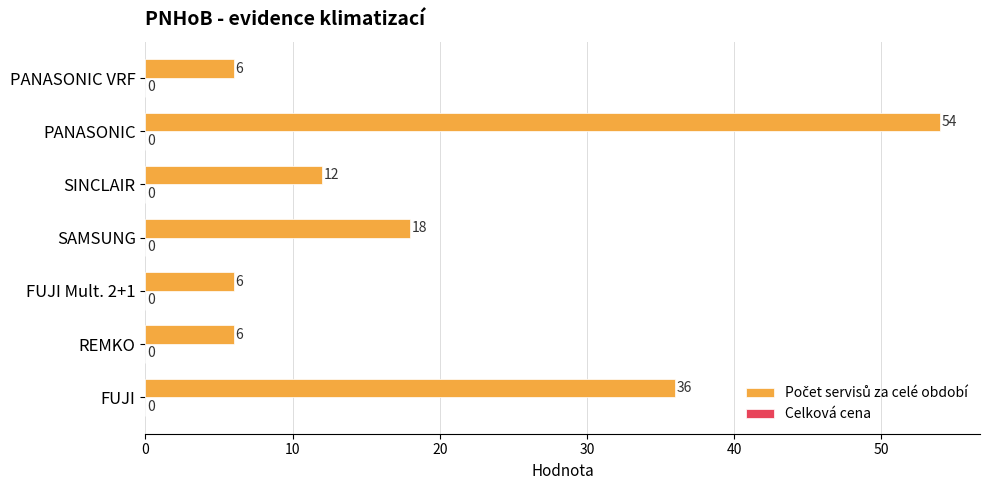

Reading top to bottom, extract all data points from this chart.

PANASONIC VRF=6	PANASONIC=54	SINCLAIR=12	SAMSUNG=18	FUJI Mult. 2+1=6	REMKO=6	FUJI=36